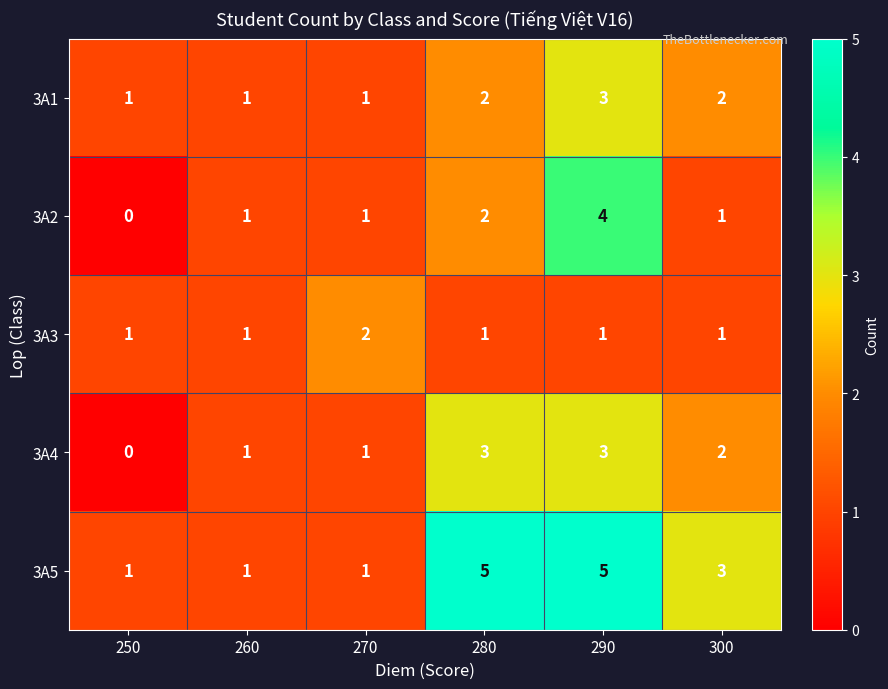

Reading left to right, what are all the values shown in this chart?

3A1: 250=1	260=1	270=1	280=2	290=3	300=2
3A2: 250=0	260=1	270=1	280=2	290=4	300=1
3A3: 250=1	260=1	270=2	280=1	290=1	300=1
3A4: 250=0	260=1	270=1	280=3	290=3	300=2
3A5: 250=1	260=1	270=1	280=5	290=5	300=3